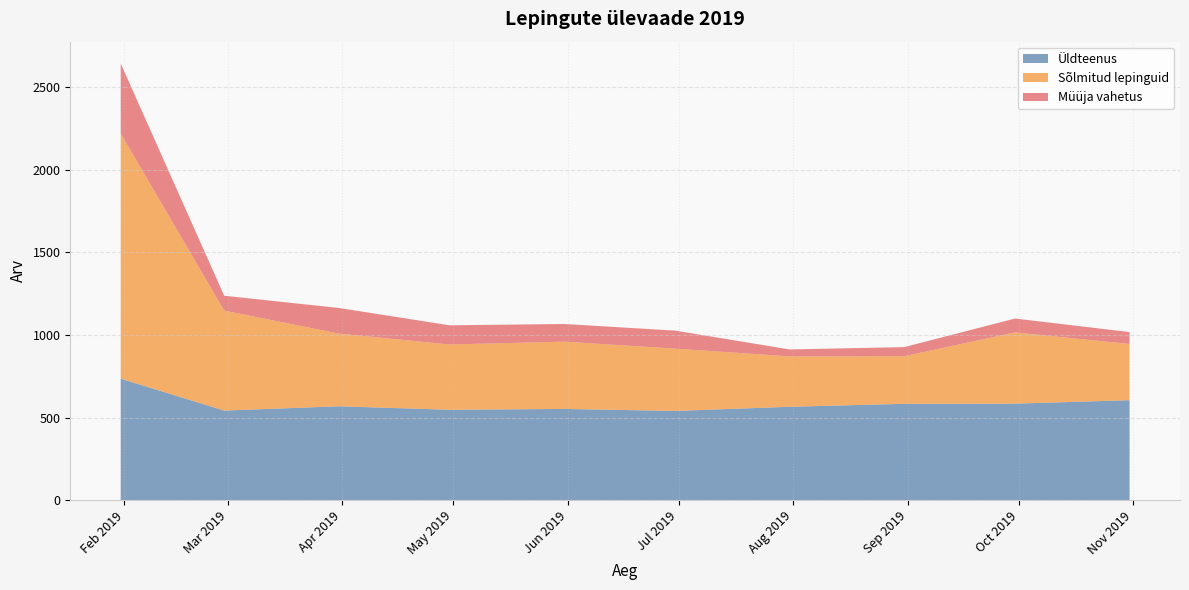

What is the maximum value for Üldteenus?

735